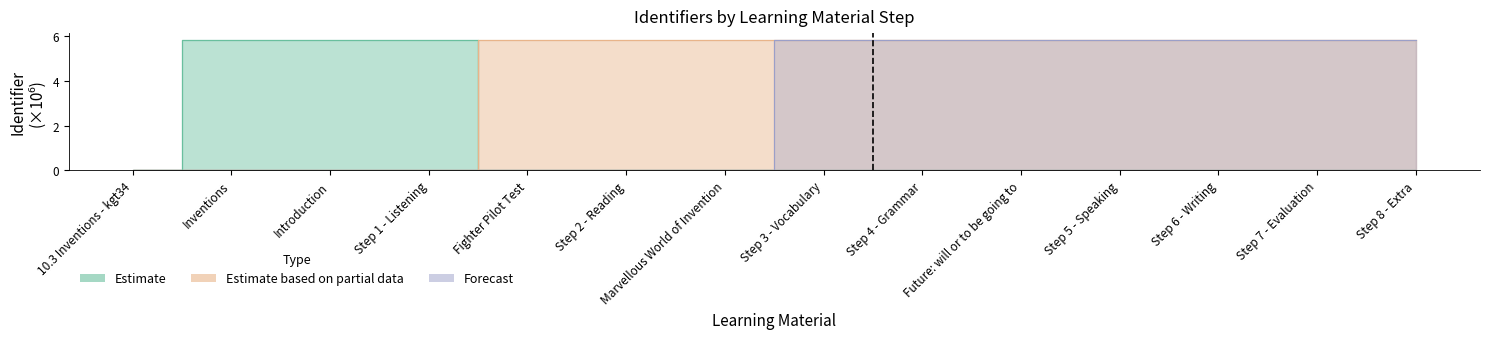

The Estimate based on partial data series shows -3.0 at 10.3 Inventions - kgt34. True or false?

False